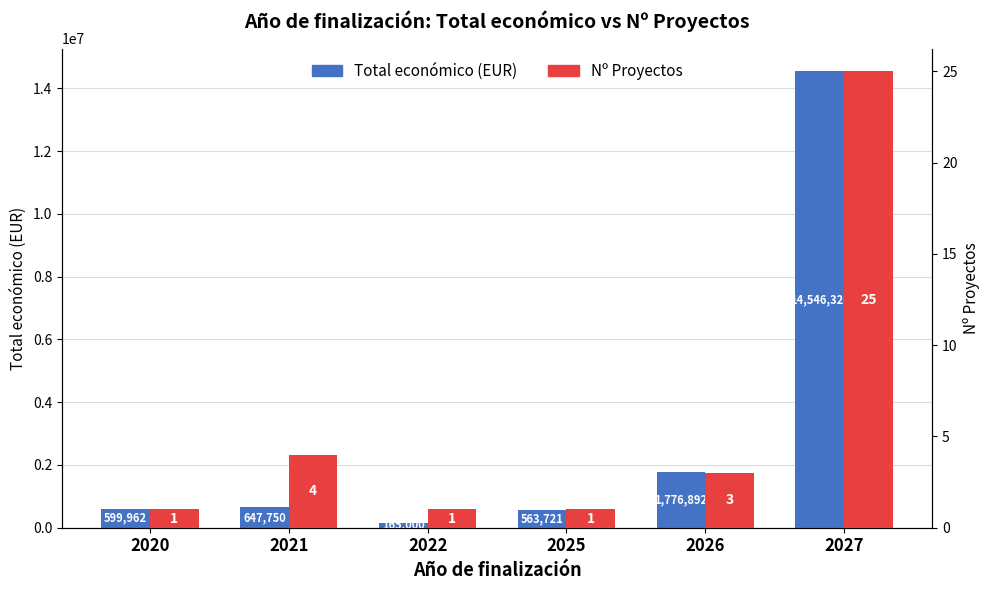

What is the sum of all Total económico (EUR) values?

18299651